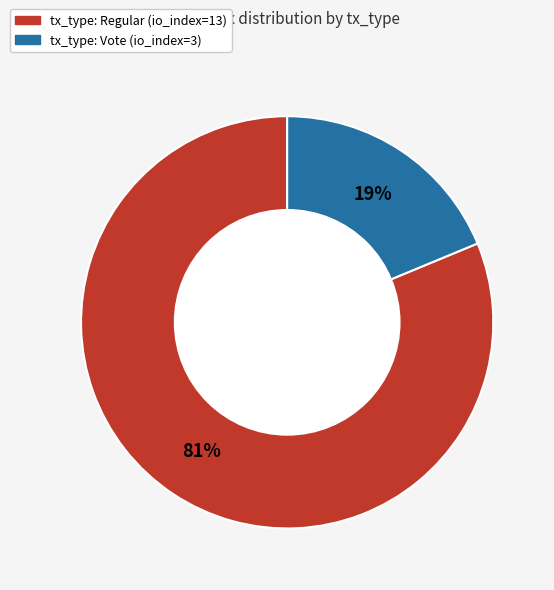

To the nearest percent, what percentage of the pie is tx_type: Vote?

19%